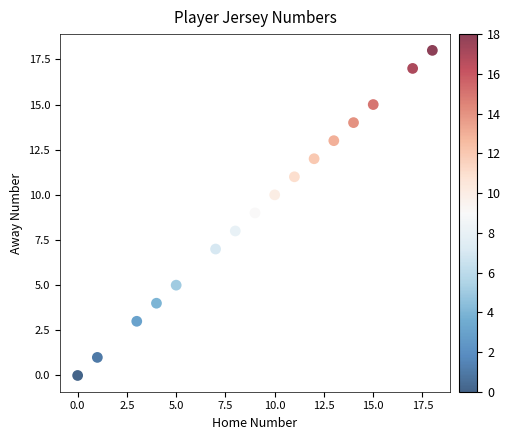

What is the range of Y values (max minus min)?

18